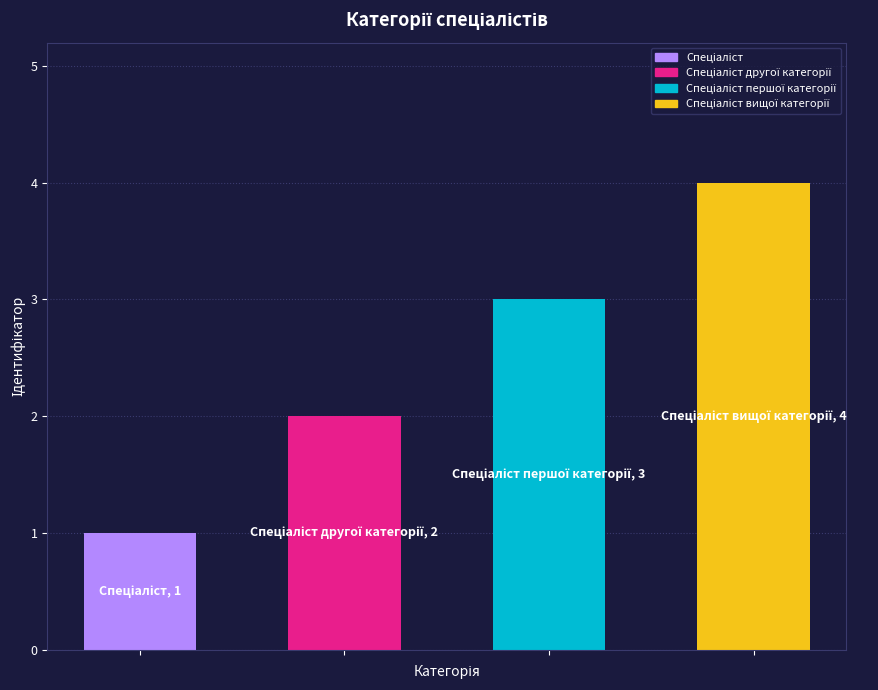

What is the greatest value displayed?

4